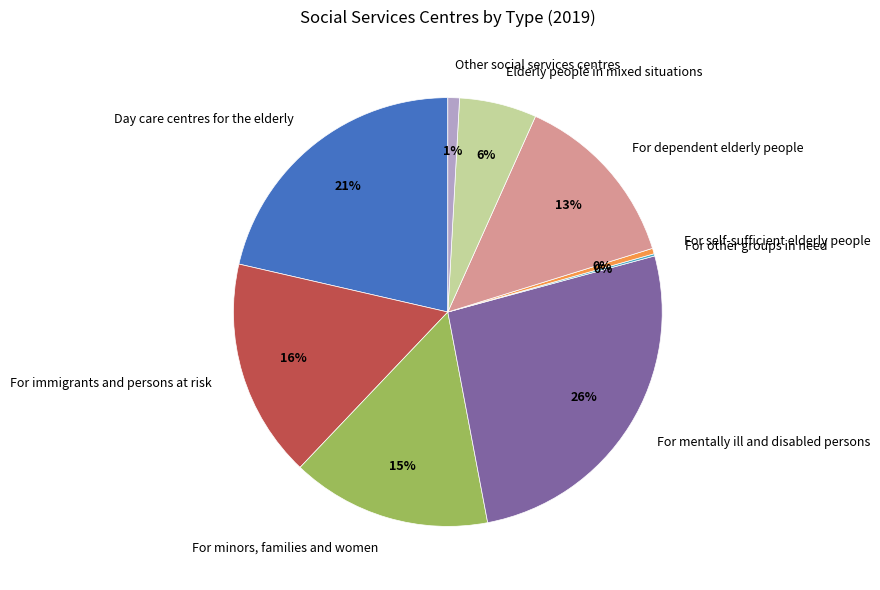

Is it true that Elderly people in mixed situations is 6% of the pie?

True